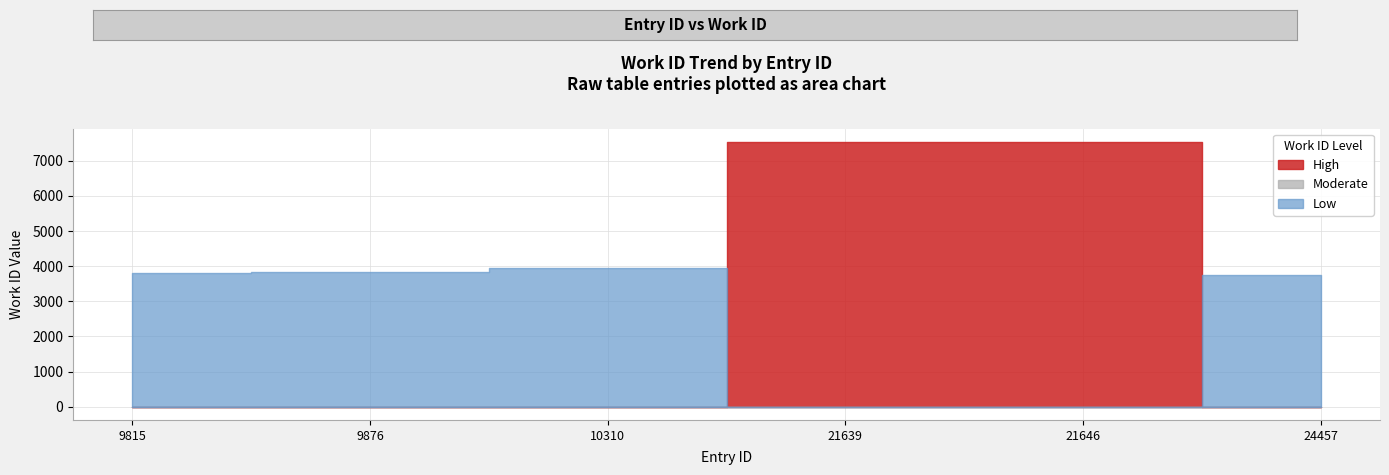

How many data points are less than 3957?

3